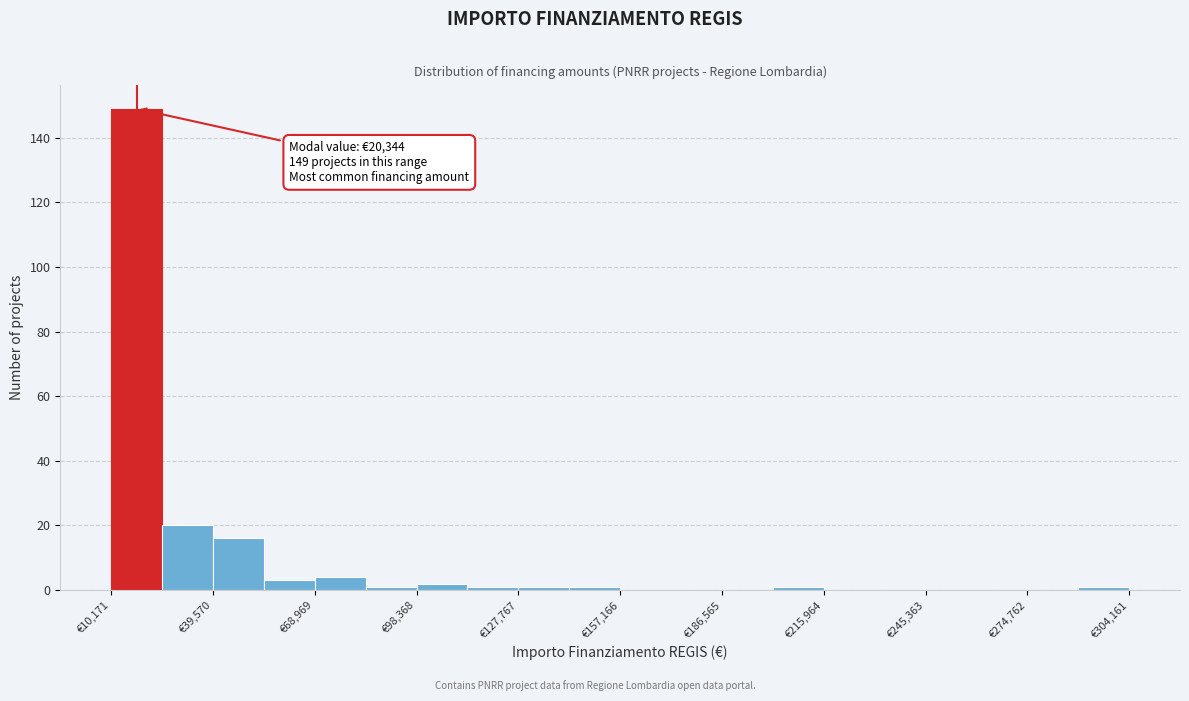

Around what value on the x-axis is the tallest bar? Give the approximate position of its centre, as read against the axis.

20000